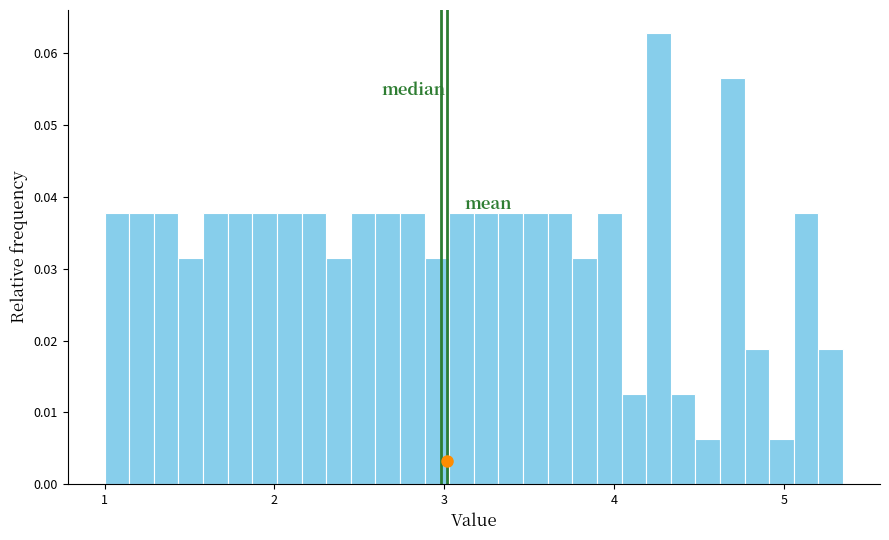

Read against the x-axis, roughly where is the centre of the tallest bar?

4.3